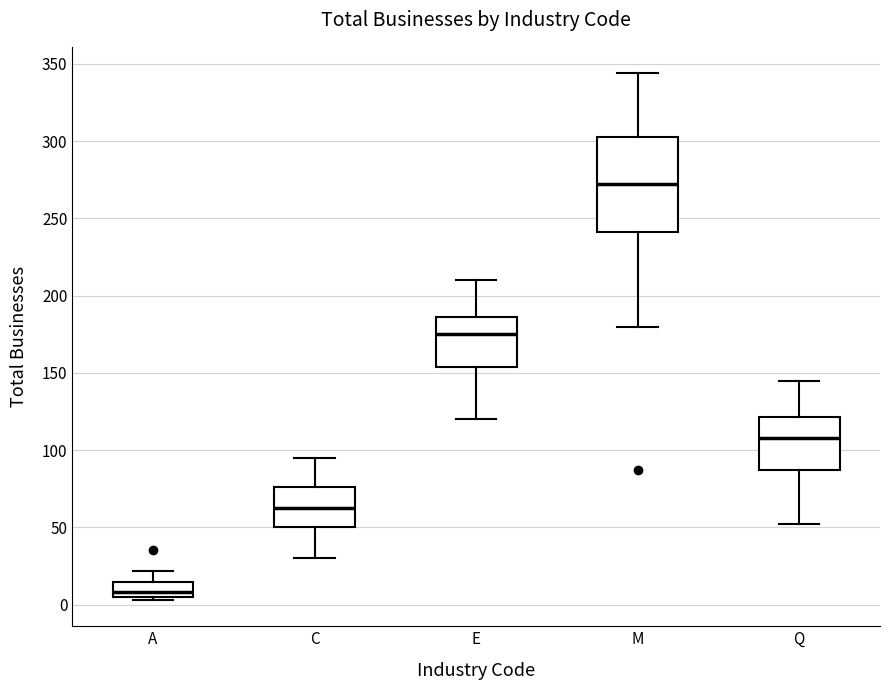

Where does the upper whisker of the box for C end on the y-axis? The values are not printed on the chart, so give them approximately, as read against the axis.

95